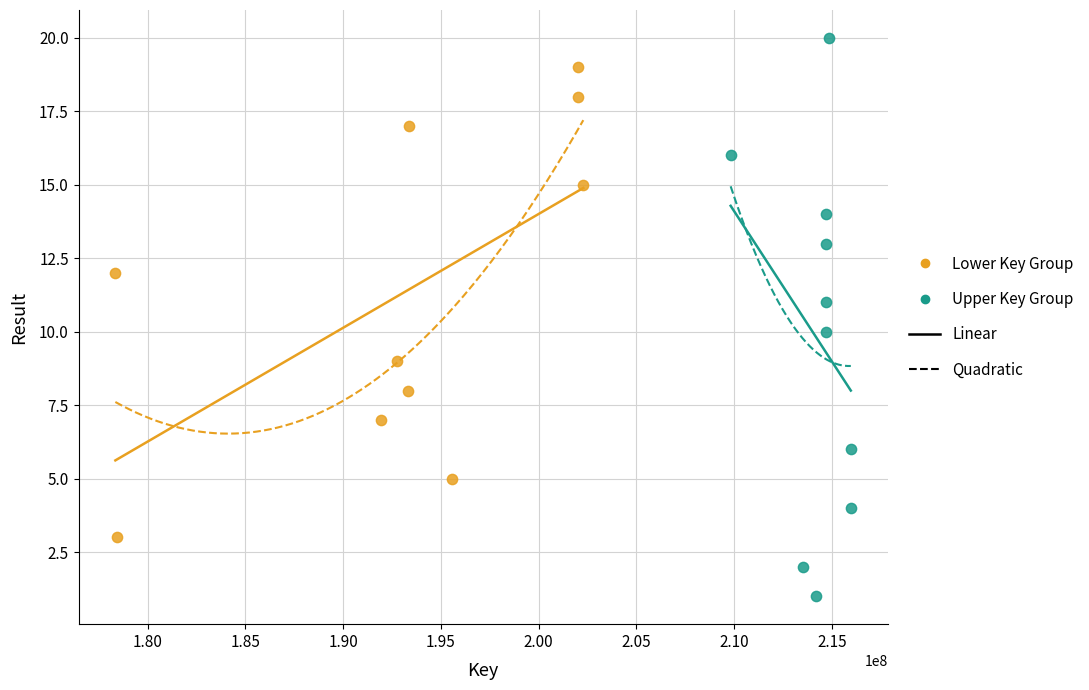

Which series has the widest spread of Y values?

Upper Key Group